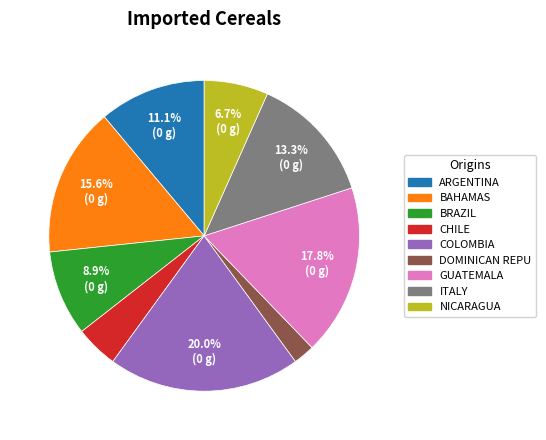

Does any single category account for the majority?

No